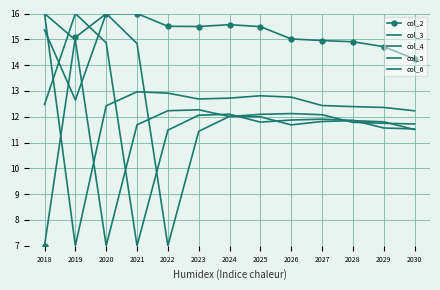

True or false: col_3 has a value of 19.7 at 2028.

False